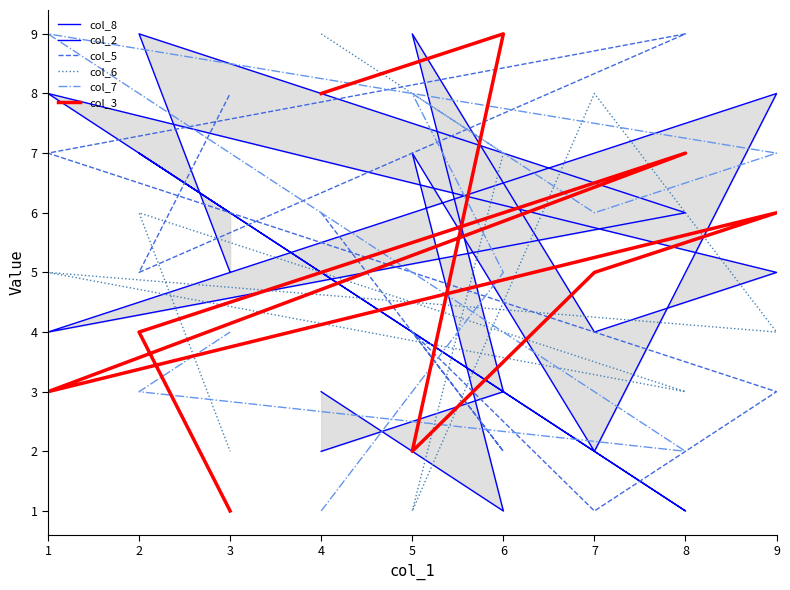

What is the difference between the maximum and minimum values in the col_3 series?

8